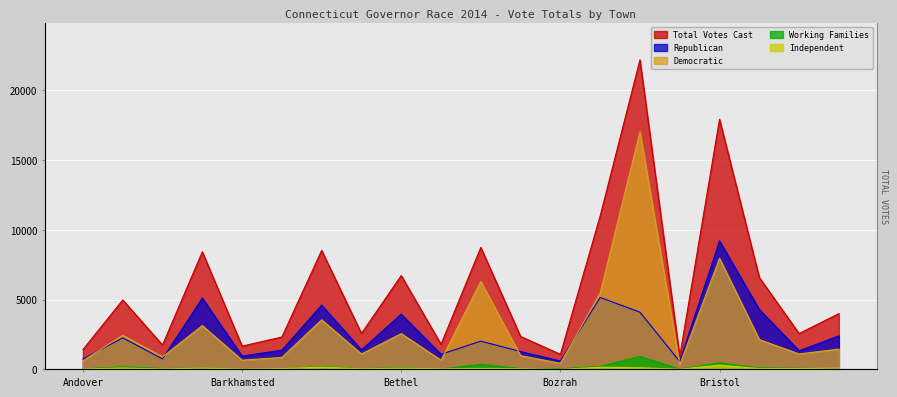

What is the label of the 1st point from the right?

Burlington